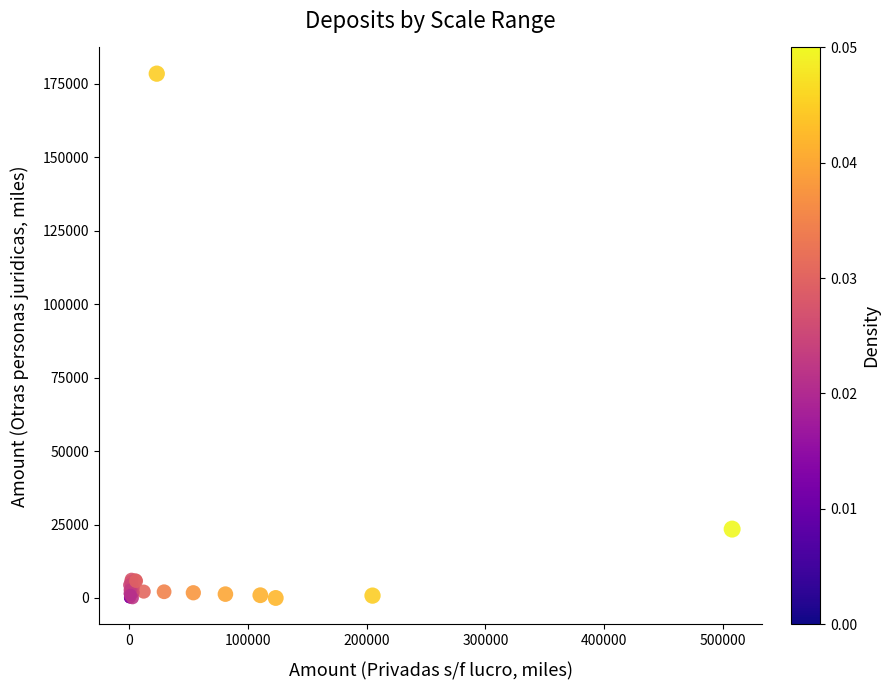

What Y value in the scatter plot is closest to 89241?

23445.0